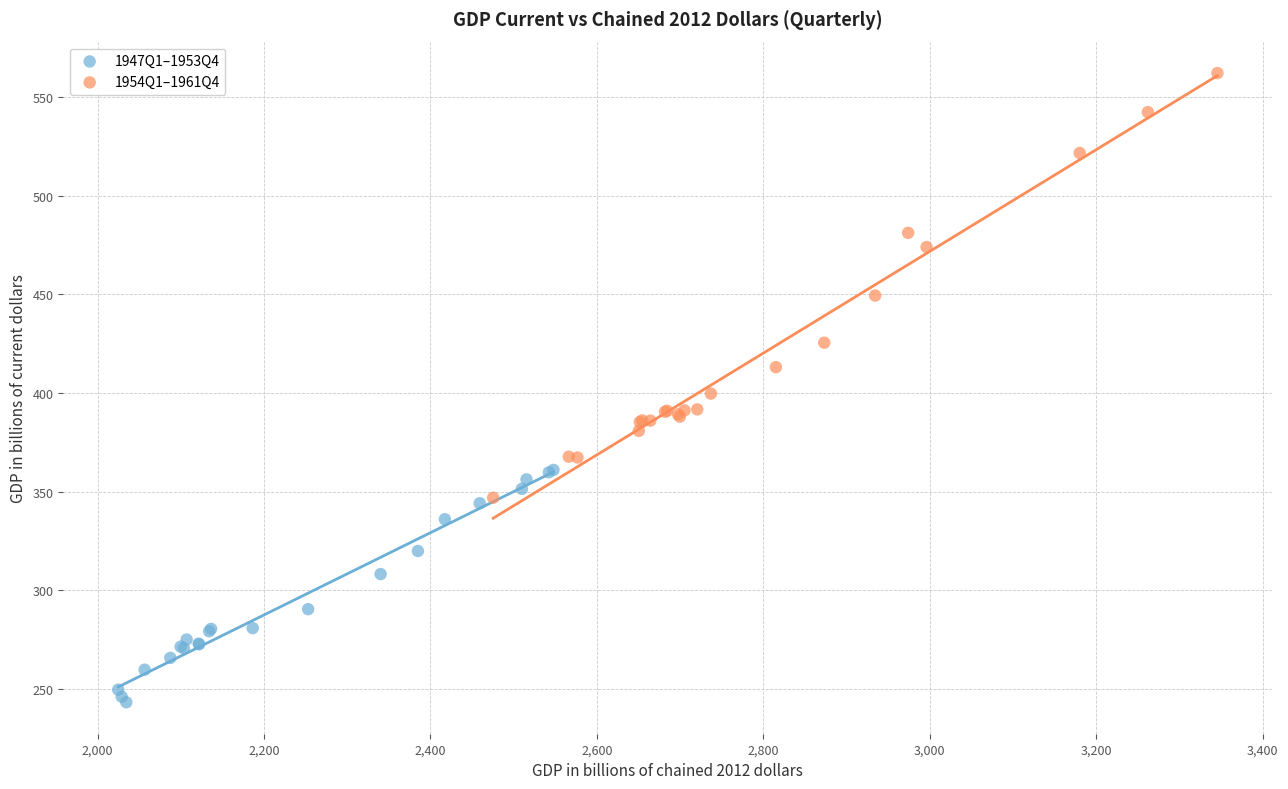

What are all the series names shown in the legend?

1947Q1–1953Q4, 1954Q1–1961Q4